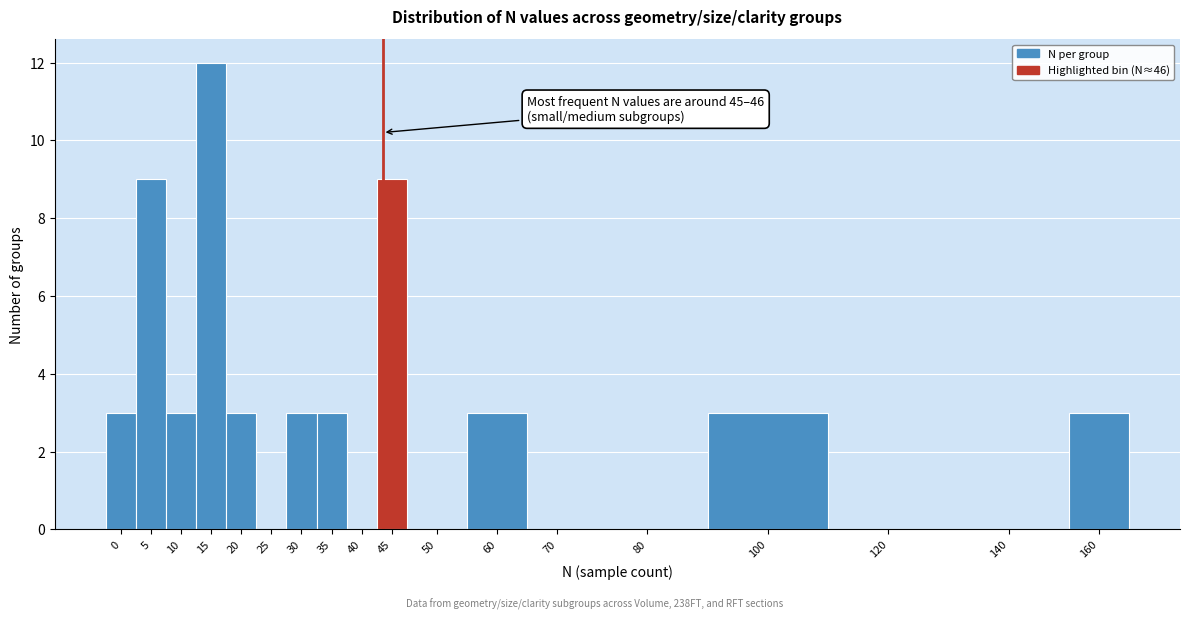

Reading left to right, transcribe all the data shown in this chart.

0=3	5=9	10=3	15=12	20=3	25=0	30=3	35=3	40=0	45=9	50=0	60=3	70=0	80=0	100=3	120=0	140=0	160=3